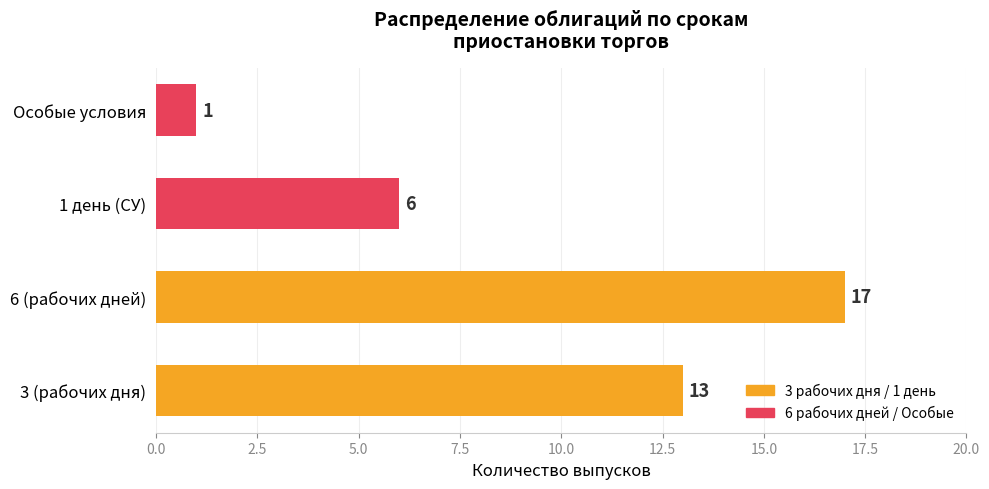

How many values are between 6 and 17?

3